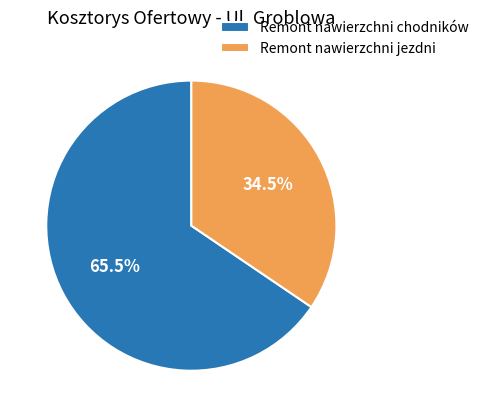

Approximately how many times larger is the value at Remont nawierzchni jezdni compared to Remont nawierzchni chodników?

0.5